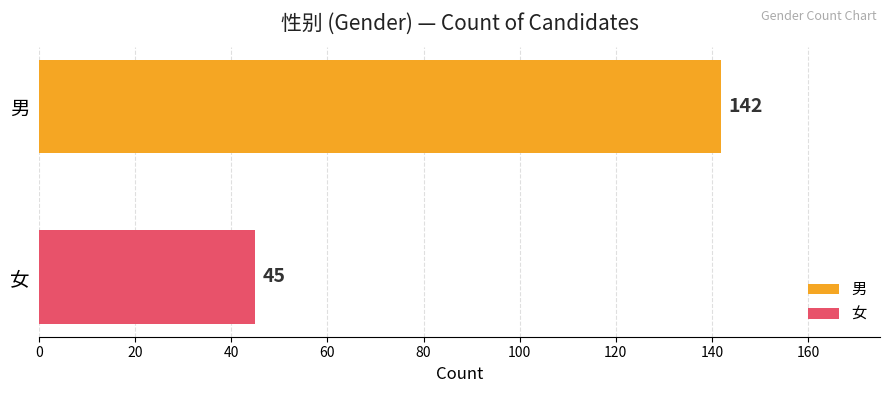

Which series has the widest spread of values?

男